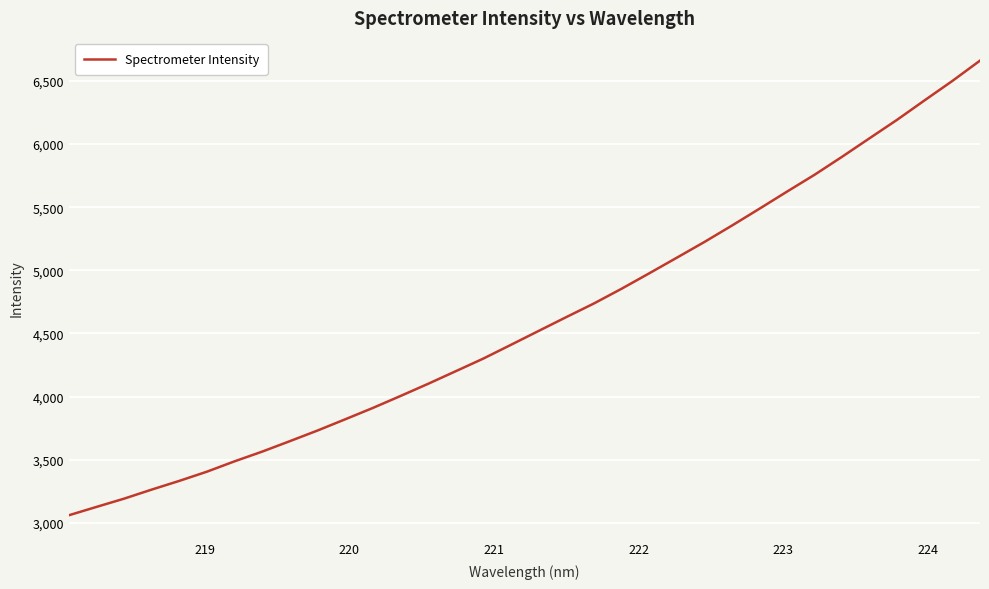

What is the difference between the maximum and minimum values?

3601.4